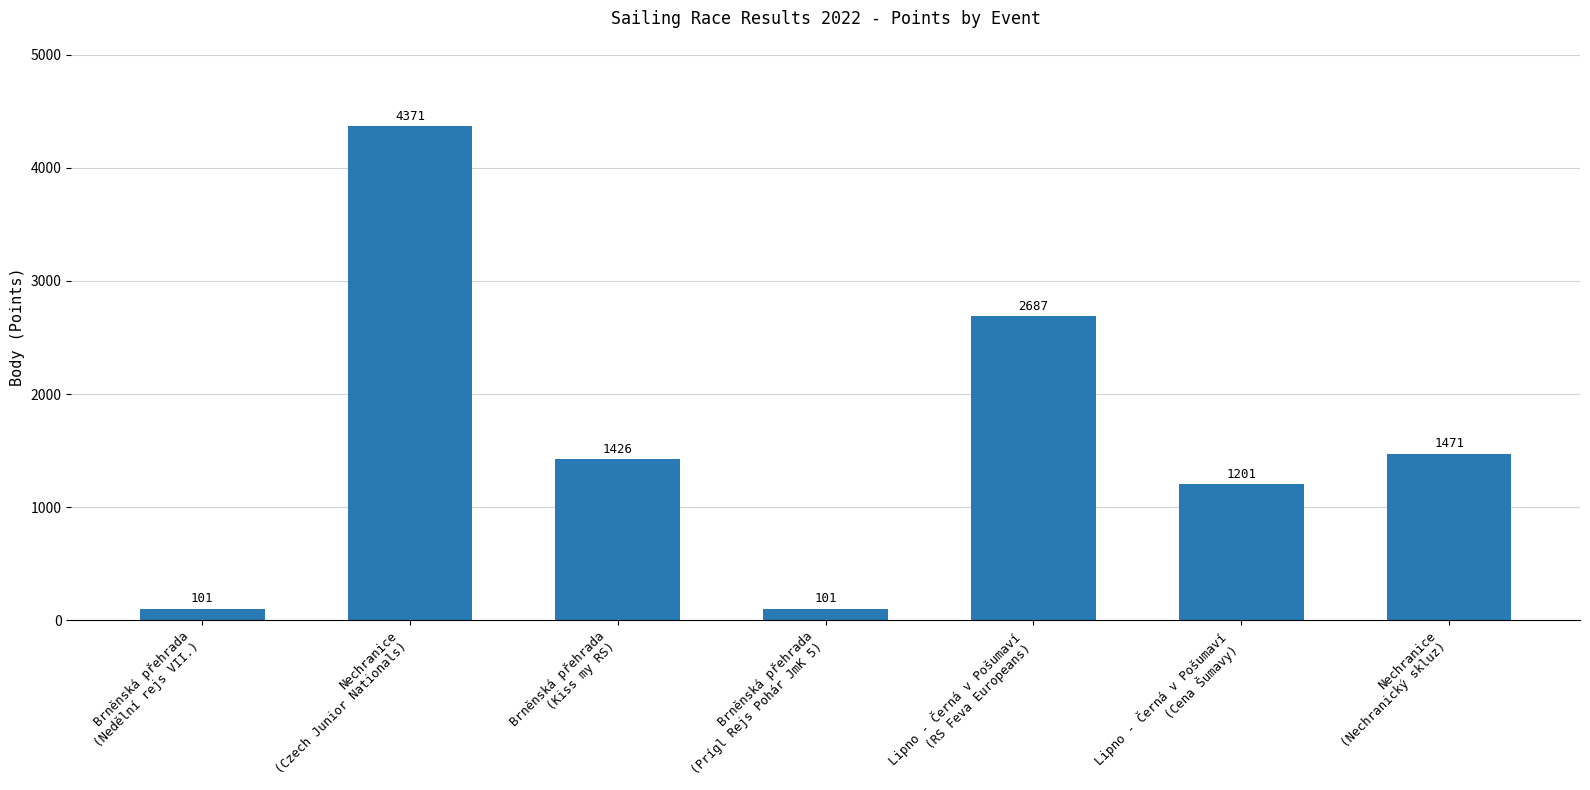

What is the value of the 7th bar from the left?

1471